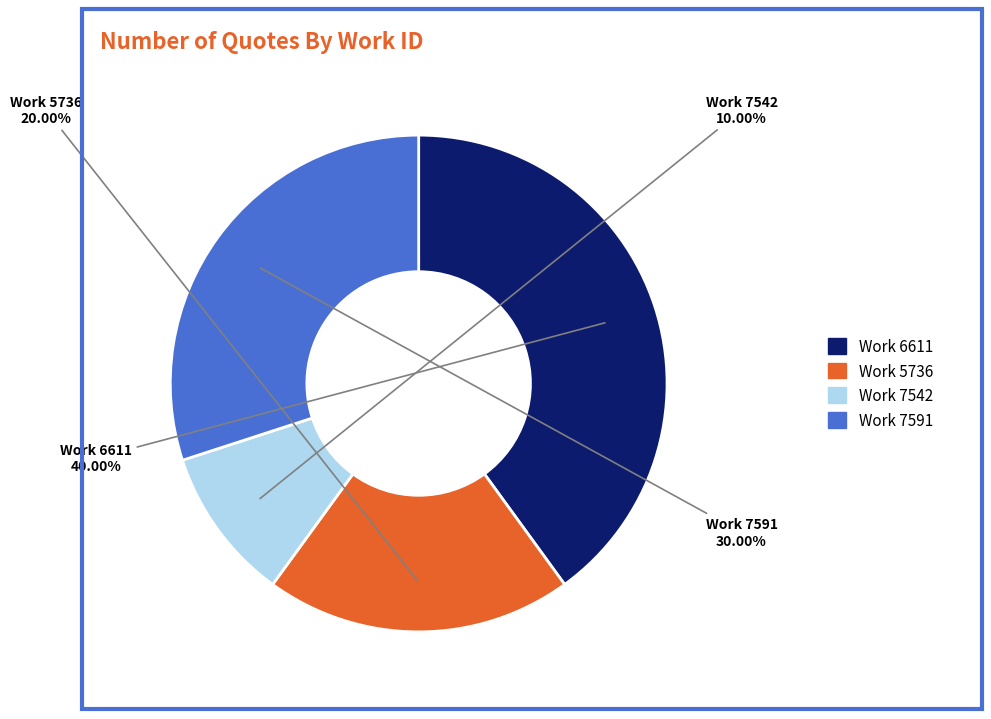

Count the number of slices in the pie.

4